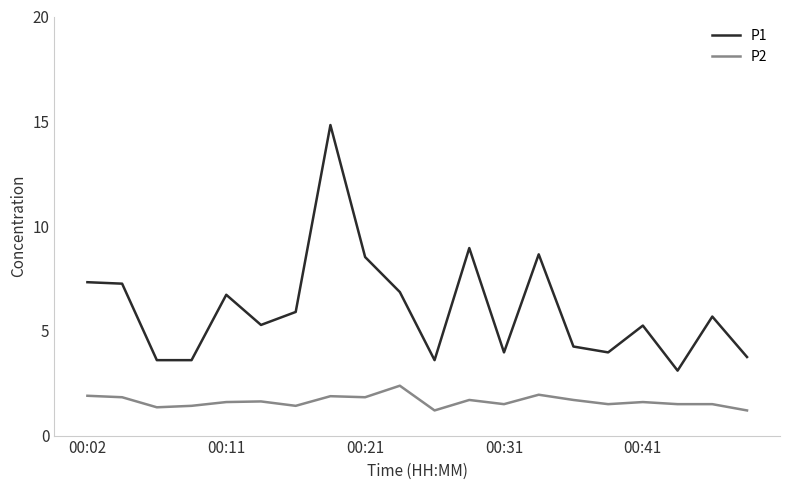

What is the minimum value shown in the chart?

1.2